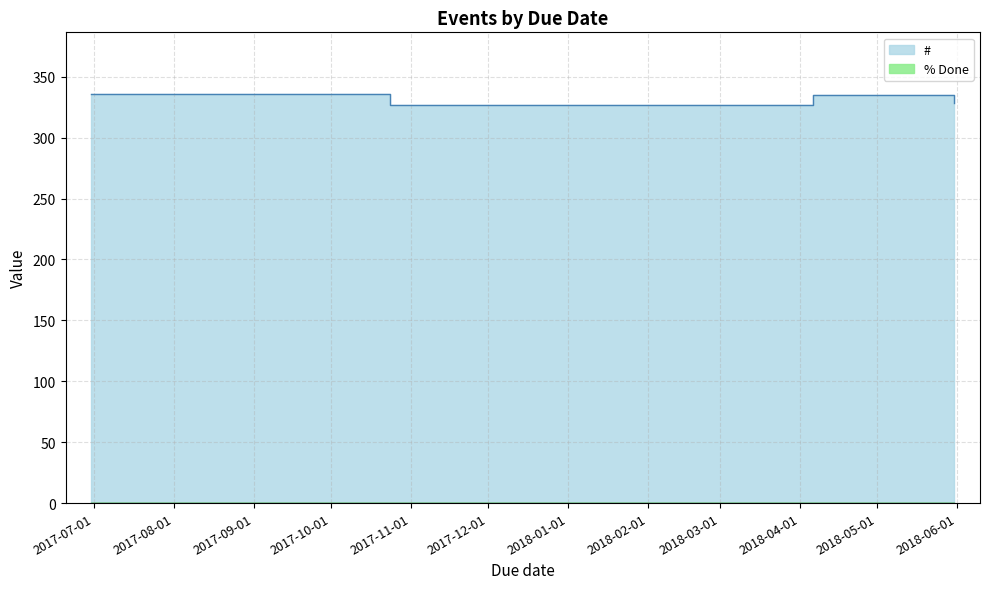

At which category does the chart reach its peak across all series?

2017-06-30